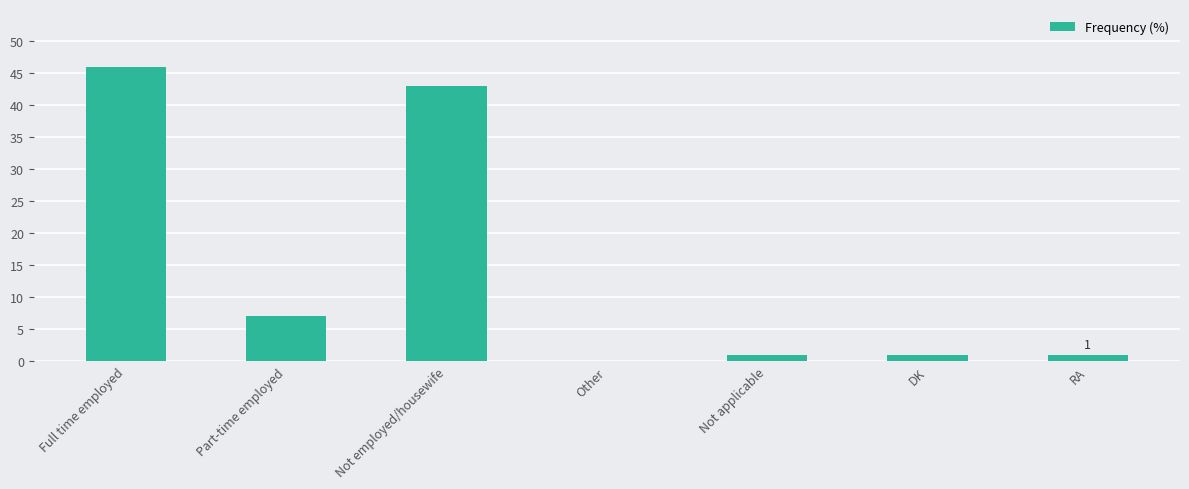

At which label is the value closest to 23?

Part-time employed